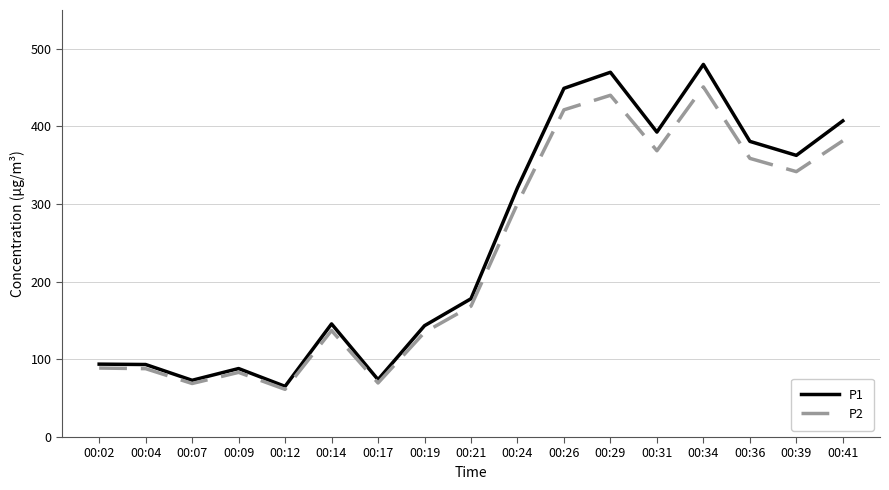

What is the total value across all series at 00:09?

171.5